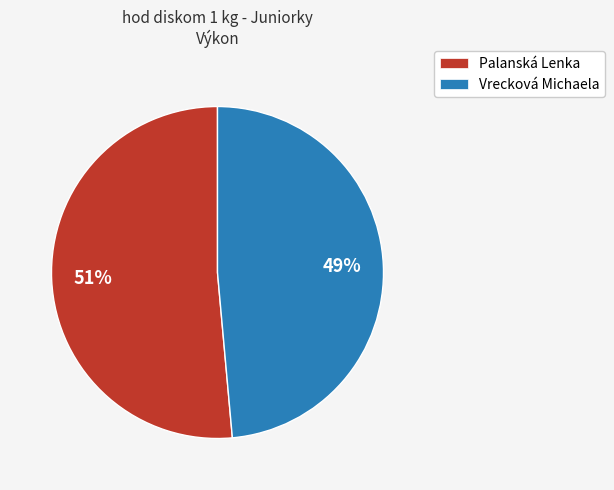

Is Vrecková Michaela the majority of the pie?

No